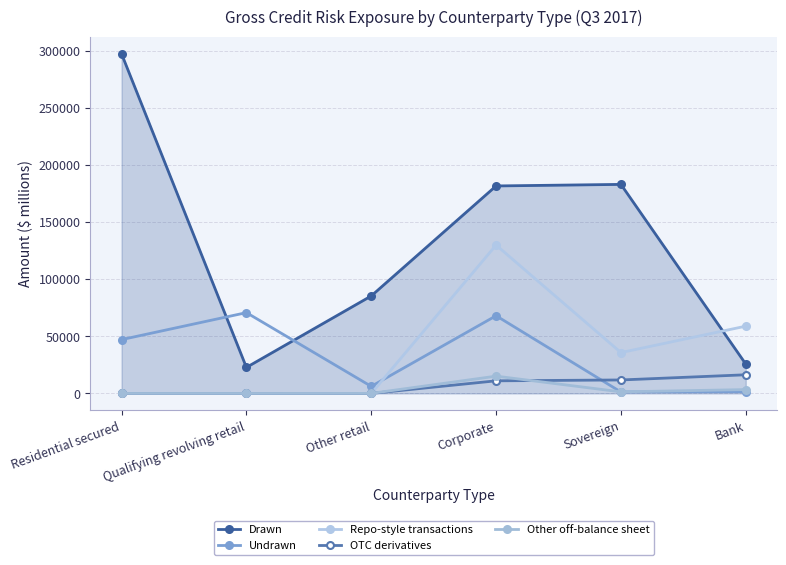

What is the difference between the second highest and minimum values in the OTC derivatives series?

11791